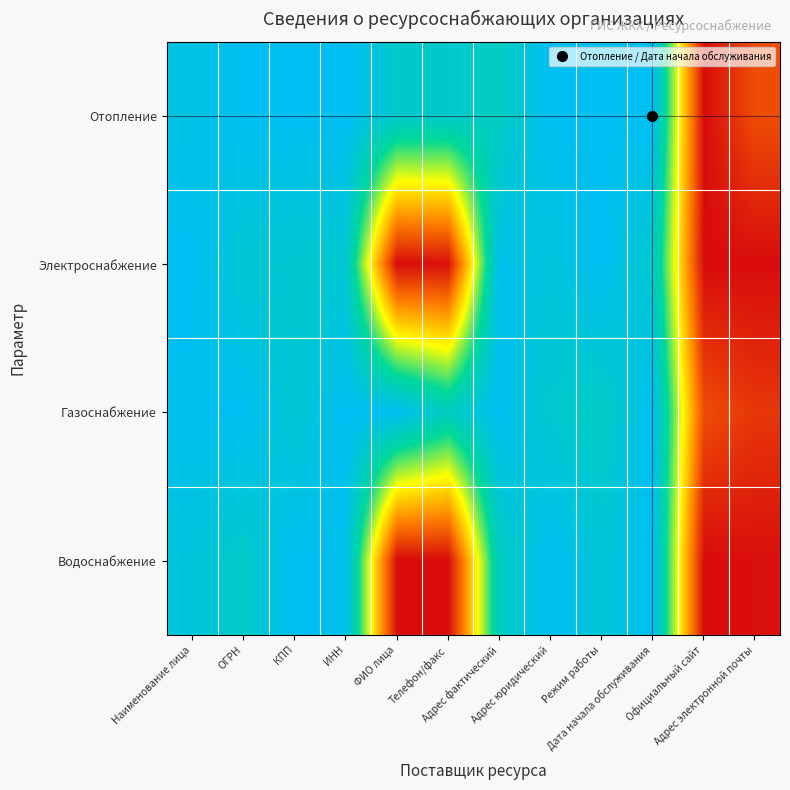

Reading left to right, list all the values displayed in this chart.

Отопление: Наименование лица=1.0	ОГРН=1.0	КПП=1.0	ИНН=1.0	ФИО лица=0.9	Телефон/факс=0.9	Адрес фактический=0.9	Адрес юридический=1.0	Режим работы=1.0	Дата начала обслуживания=1.0	Официальный сайт=0.0	Адрес электронной почты=0.1
Электроснабжение: Наименование лица=1.0	ОГРН=0.9	КПП=0.9	ИНН=0.9	ФИО лица=0.0	Телефон/факс=0.0	Адрес фактический=1.0	Адрес юридический=0.9	Режим работы=1.0	Дата начала обслуживания=0.9	Официальный сайт=0.0	Адрес электронной почты=0.0
Газоснабжение: Наименование лица=1.0	ОГРН=1.0	КПП=0.9	ИНН=1.0	ФИО лица=1.0	Телефон/факс=0.9	Адрес фактический=1.0	Адрес юридический=0.9	Режим работы=0.9	Дата начала обслуживания=1.0	Официальный сайт=0.1	Адрес электронной почты=0.1
Водоснабжение: Наименование лица=0.9	ОГРН=0.9	КПП=1.0	ИНН=1.0	ФИО лица=0.0	Телефон/факс=0.0	Адрес фактический=0.9	Адрес юридический=1.0	Режим работы=0.9	Дата начала обслуживания=1.0	Официальный сайт=0.0	Адрес электронной почты=0.0